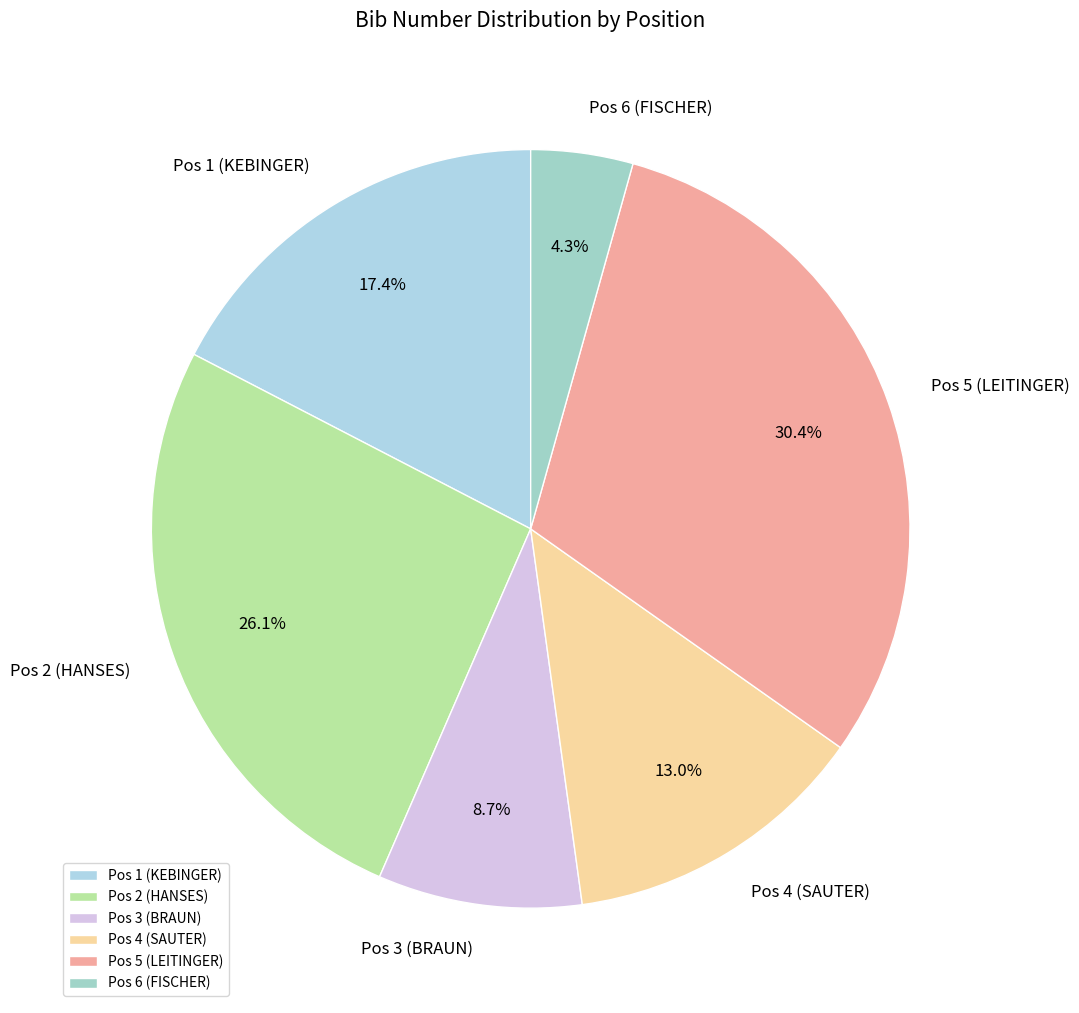

Count the number of slices in the pie.

6